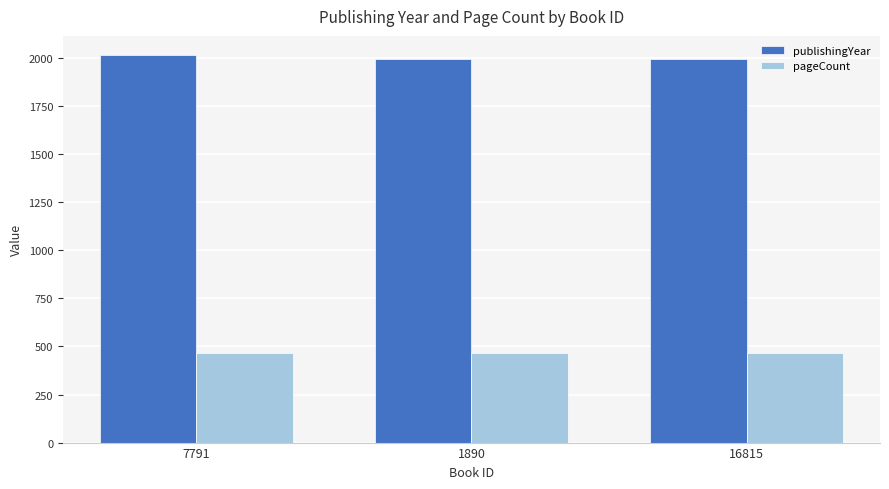

How many groups of bars are there?

3